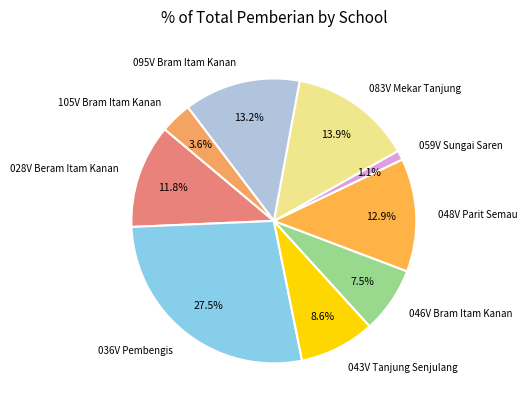

What is the ratio of the value at 036V Pembengis to the value at 028V Beram Itam Kanan?

2.3